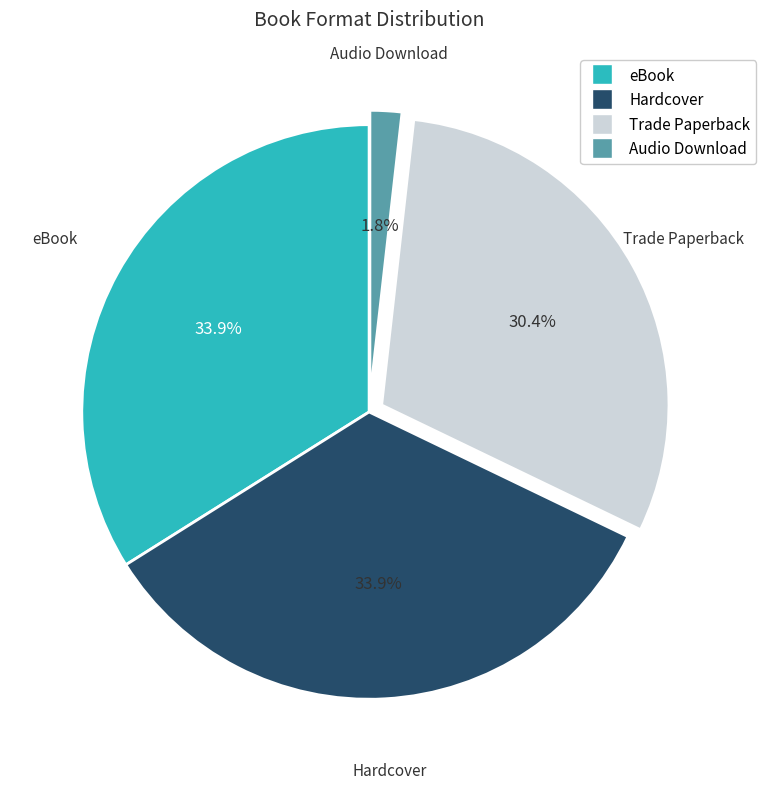

To the nearest percent, what percentage of the pie is Audio Download?

2%